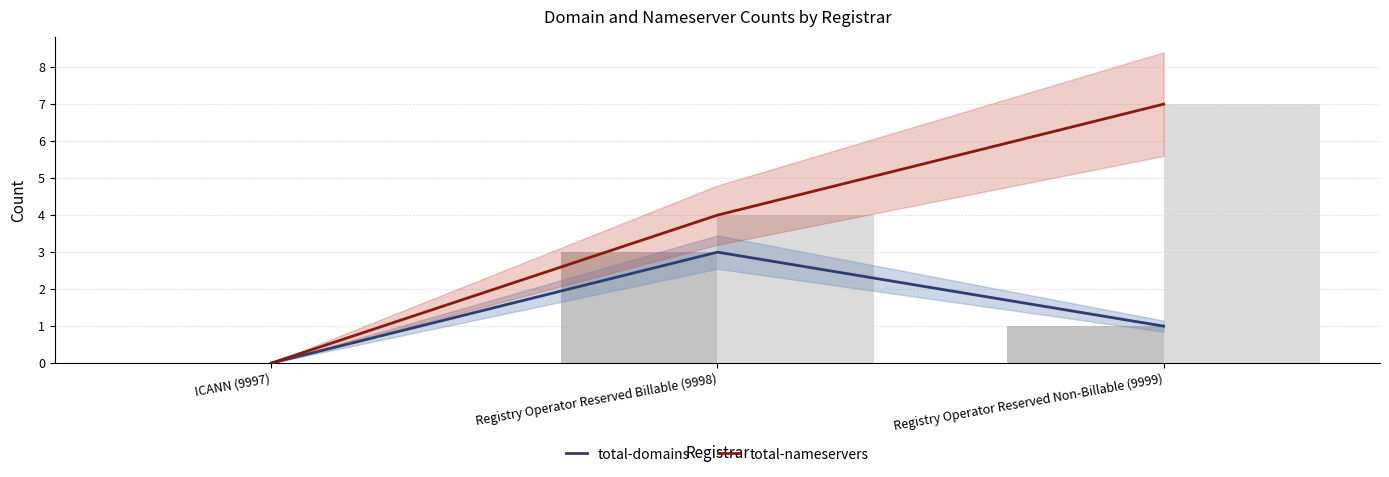

Is it true that total-nameservers equals 5 at ICANN (9997)?

False